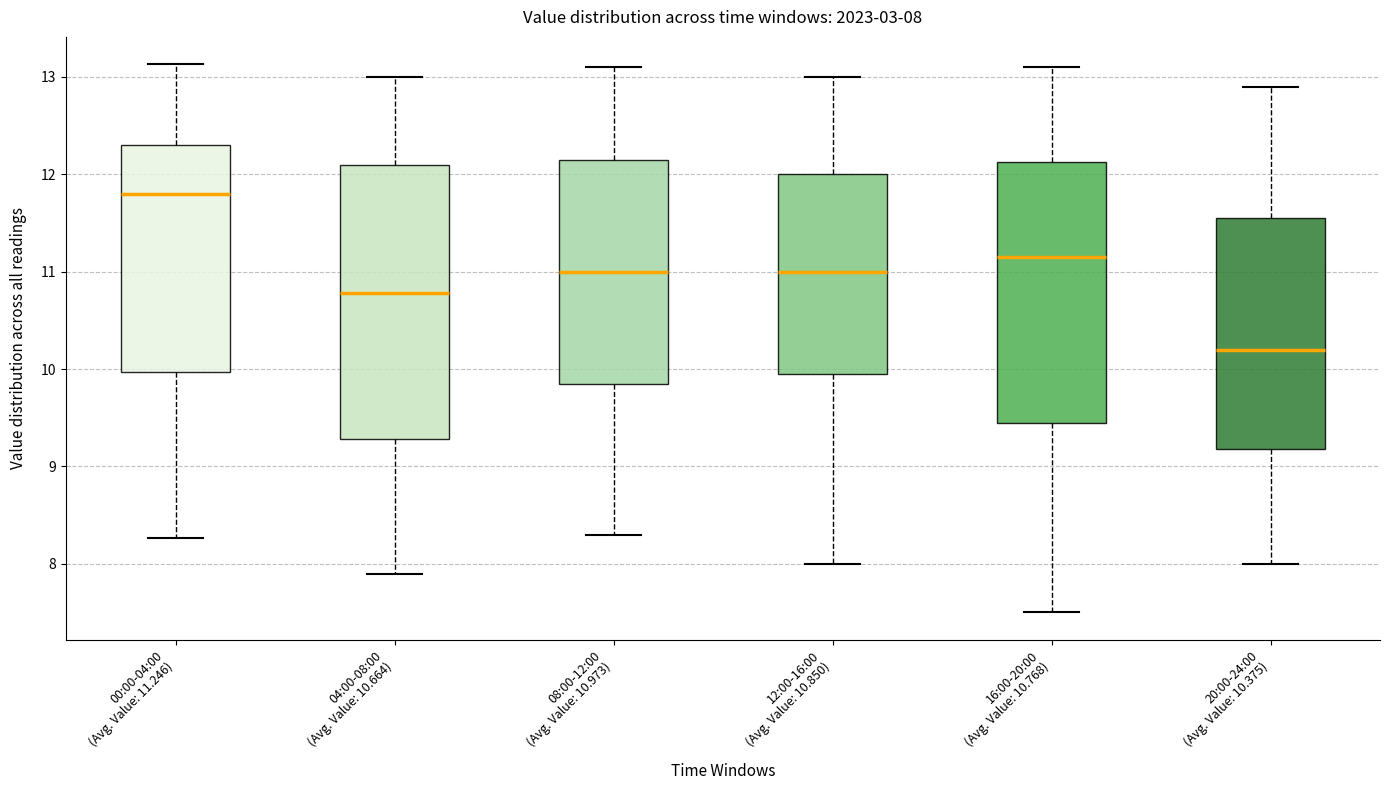

Which box's median line is the highest?

00:00-04:00 (Avg. Value: 11.246)